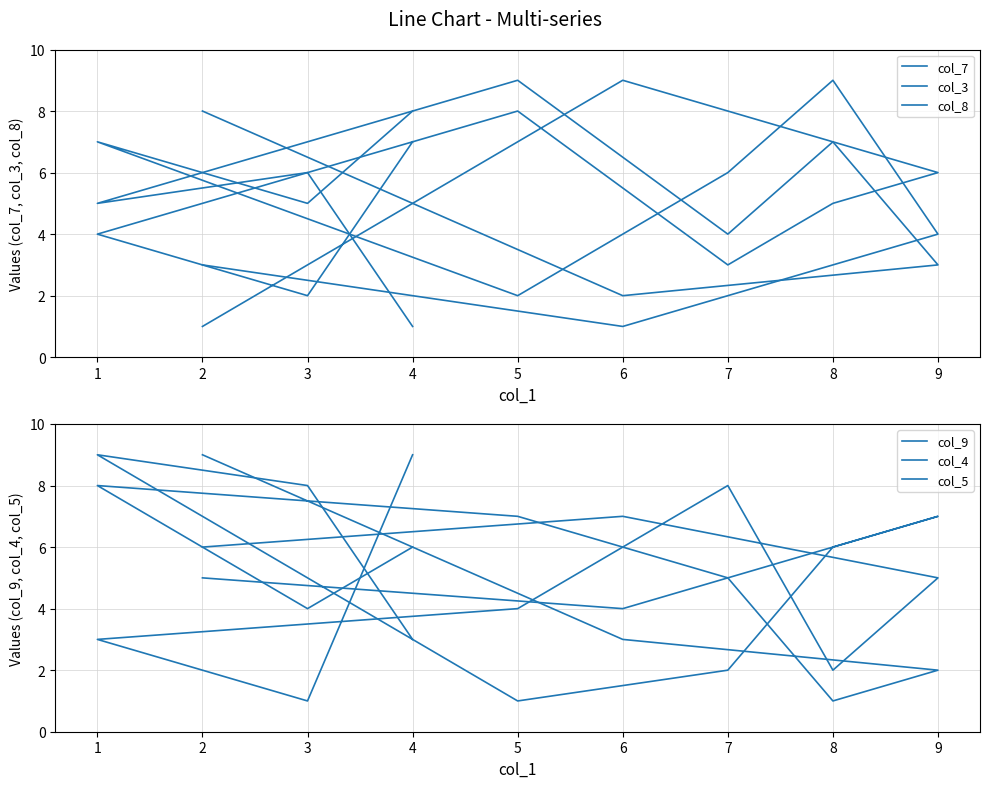

Where is the first local maximum for col_5?

1